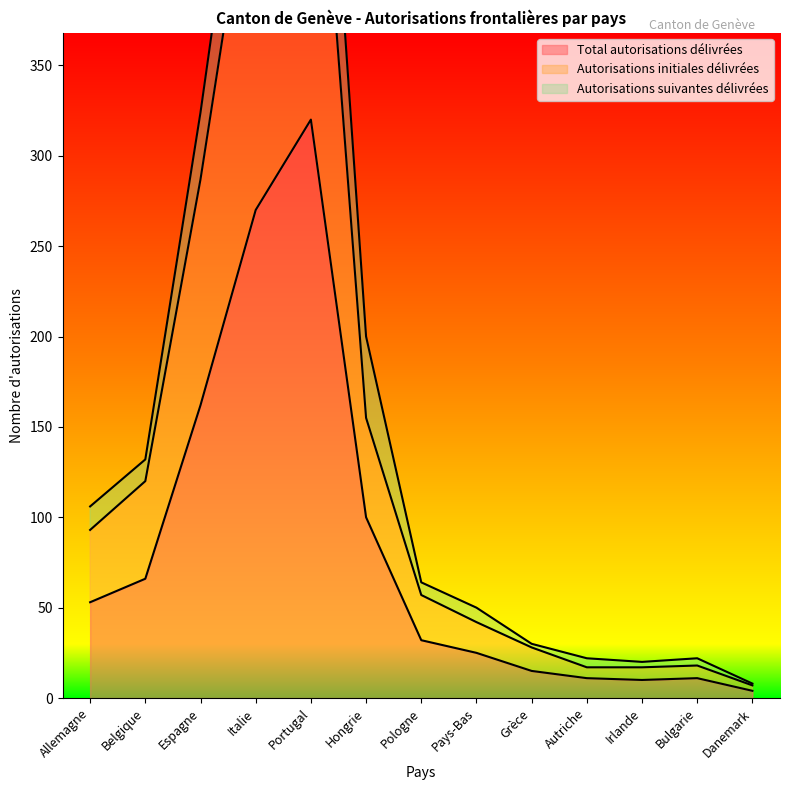

True or false: Total autorisations délivrées has a value of 320 at Portugal.

True